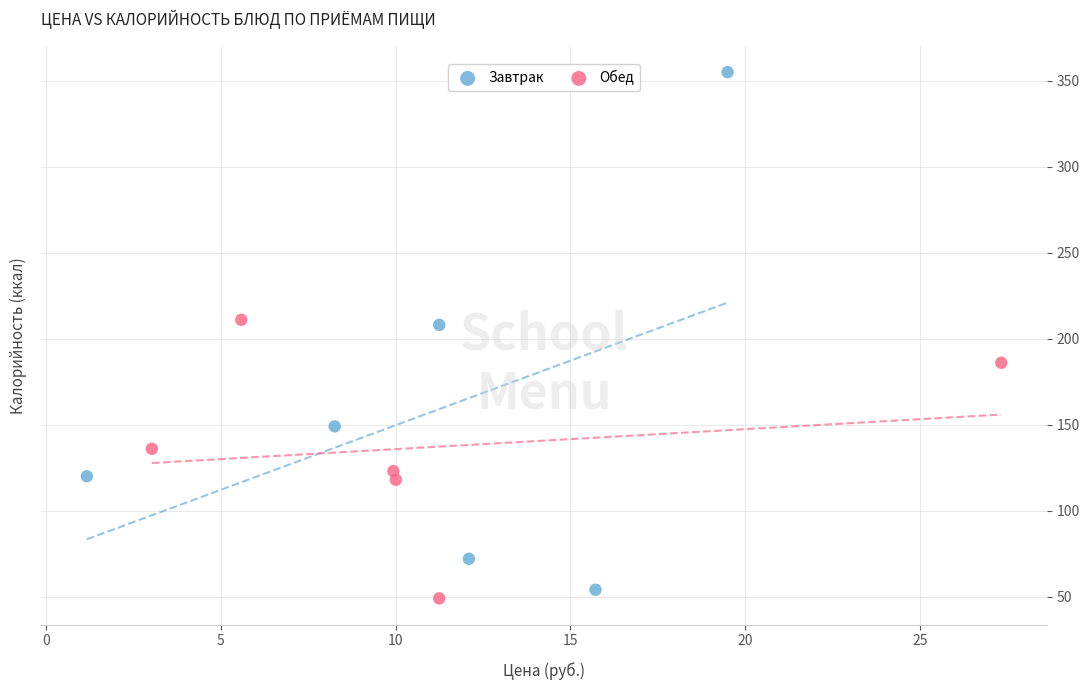

Which series has the largest Y range (max minus min)?

Завтрак